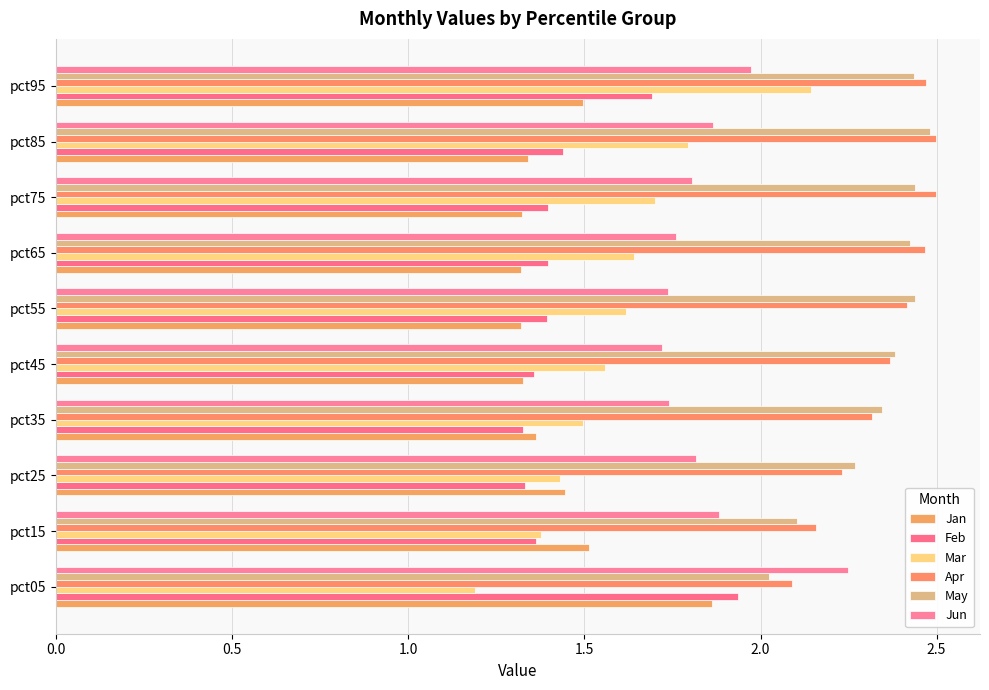

Reading left to right, transcribe all the data shown in this chart.

Jan: 1.9	1.5	1.4	1.4	1.3	1.3	1.3	1.3	1.3	1.5
Feb: 1.9	1.4	1.3	1.3	1.4	1.4	1.4	1.4	1.4	1.7
Mar: 1.2	1.4	1.4	1.5	1.6	1.6	1.6	1.7	1.8	2.1
Apr: 2.1	2.2	2.2	2.3	2.4	2.4	2.5	2.5	2.5	2.5
May: 2.0	2.1	2.3	2.3	2.4	2.4	2.4	2.4	2.5	2.4
Jun: 2.2	1.9	1.8	1.7	1.7	1.7	1.8	1.8	1.9	2.0